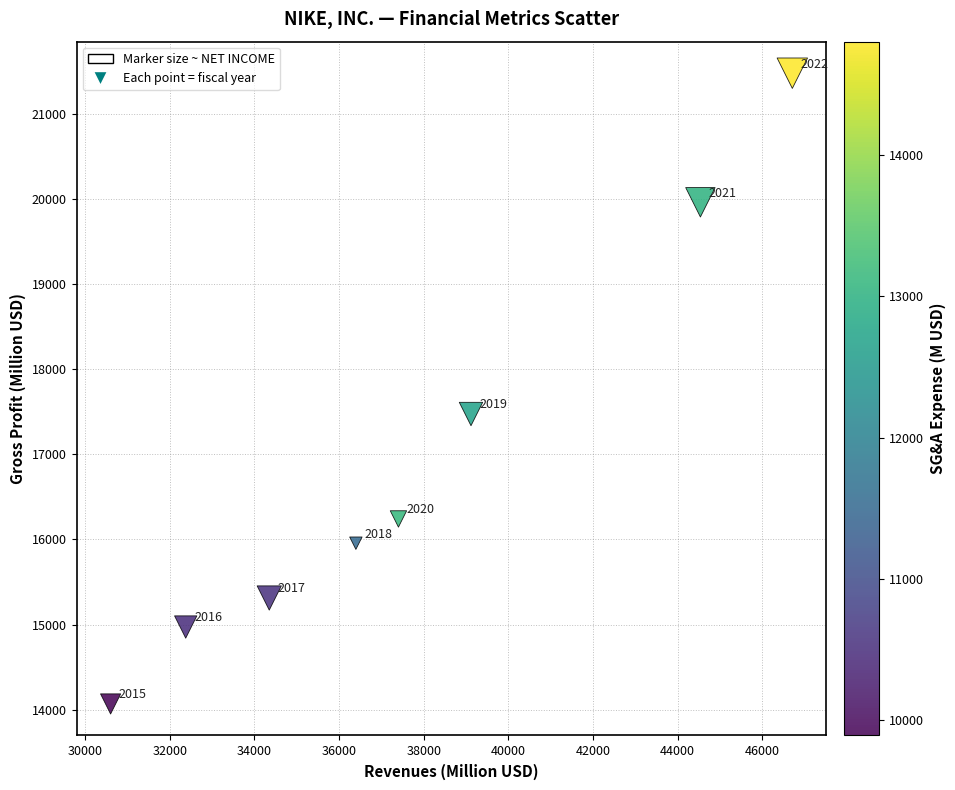

What Y value in the scatter plot is closest to 17773?

17474